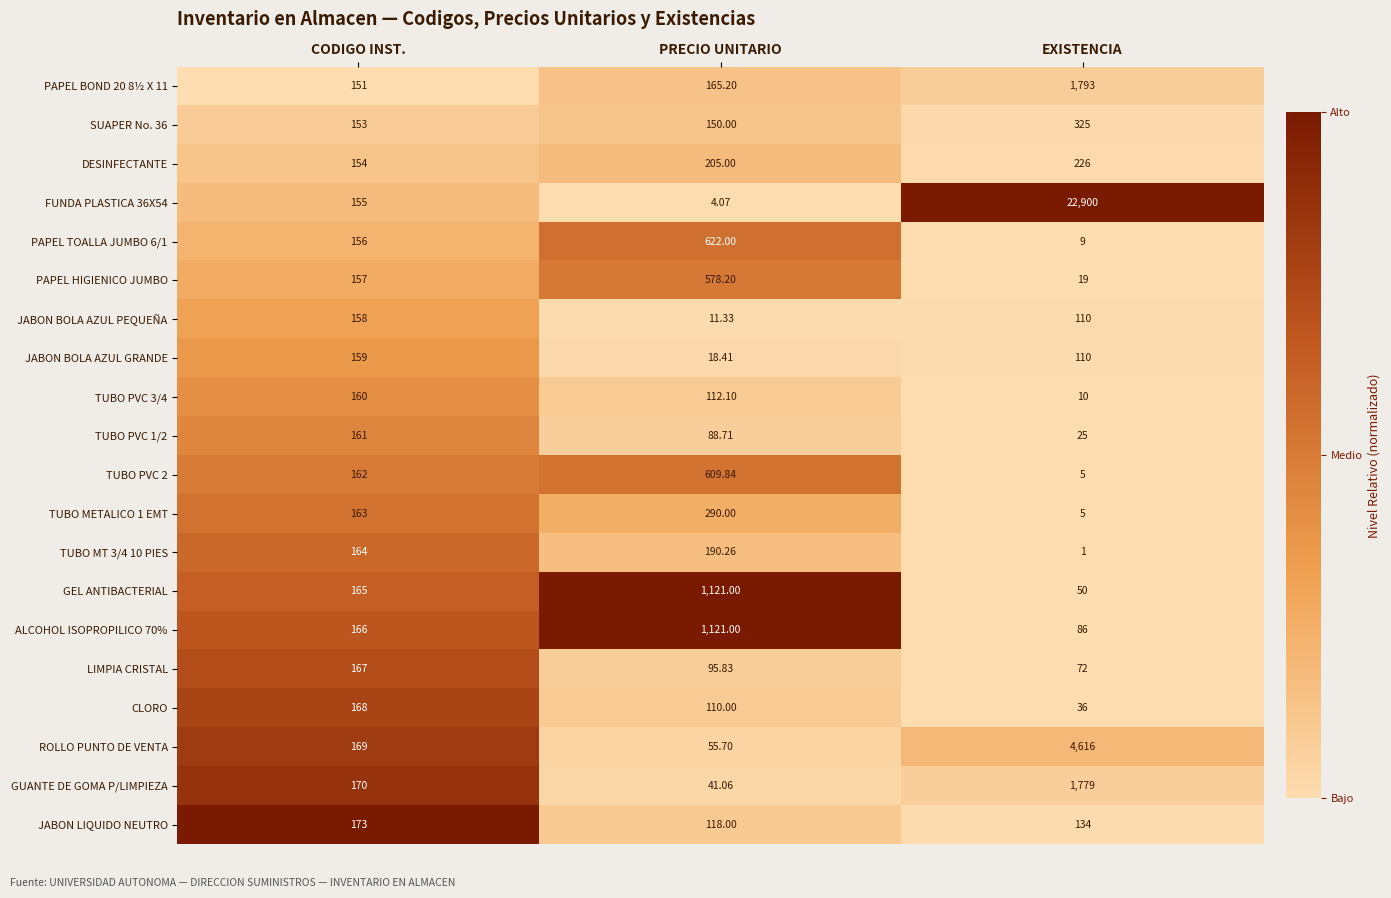

What is the difference between the highest and lowest values at PRECIO UNITARIO?

1116.9